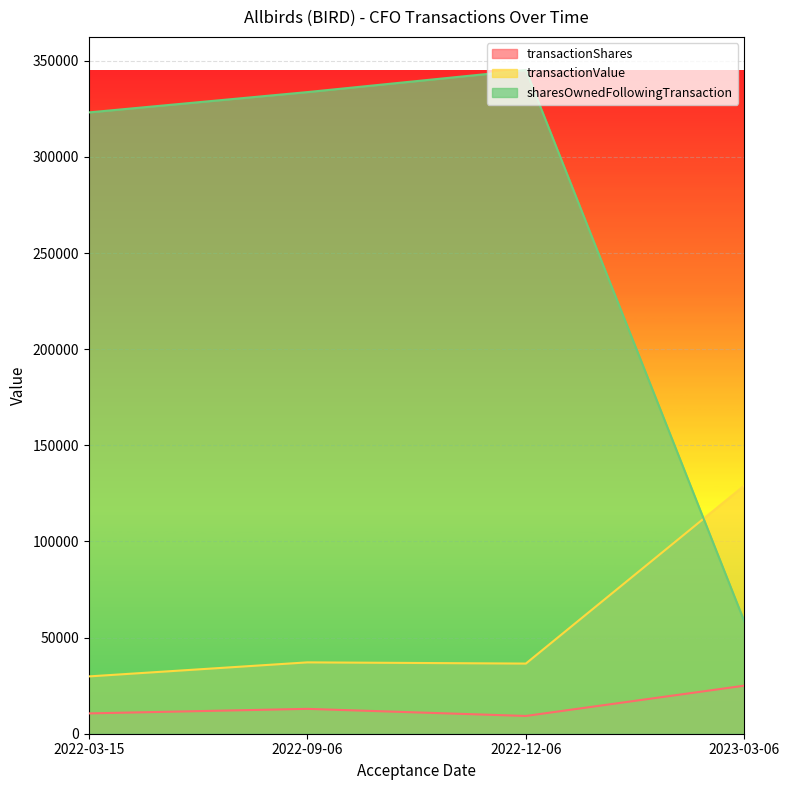

Which category has the highest value in the transactionShares series?

2023-03-06